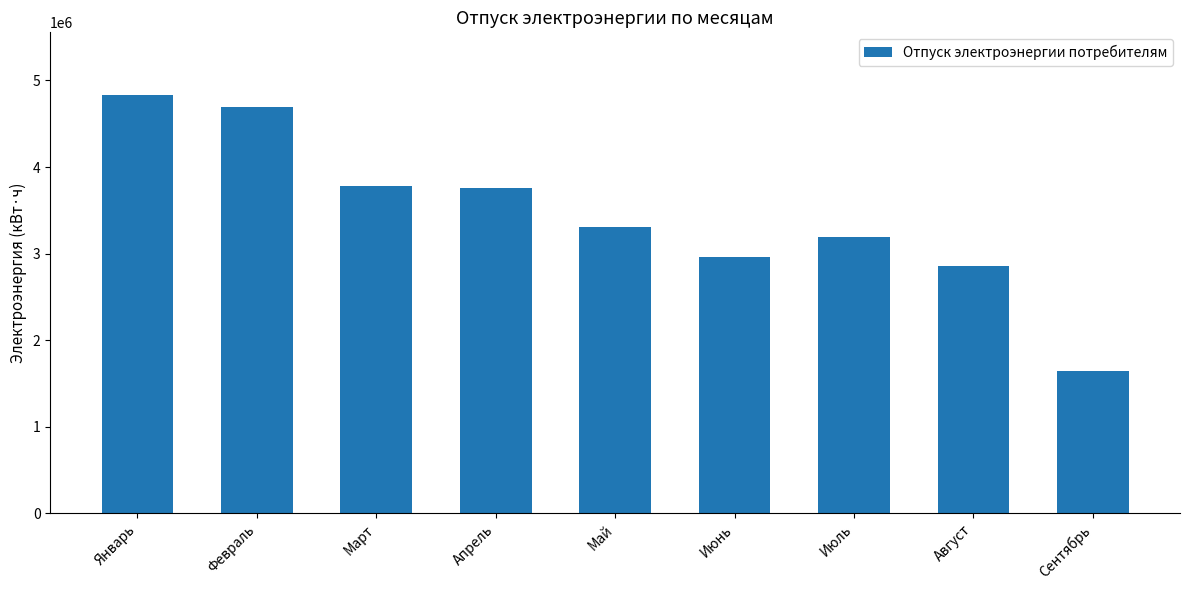

What is the average value?

3447139